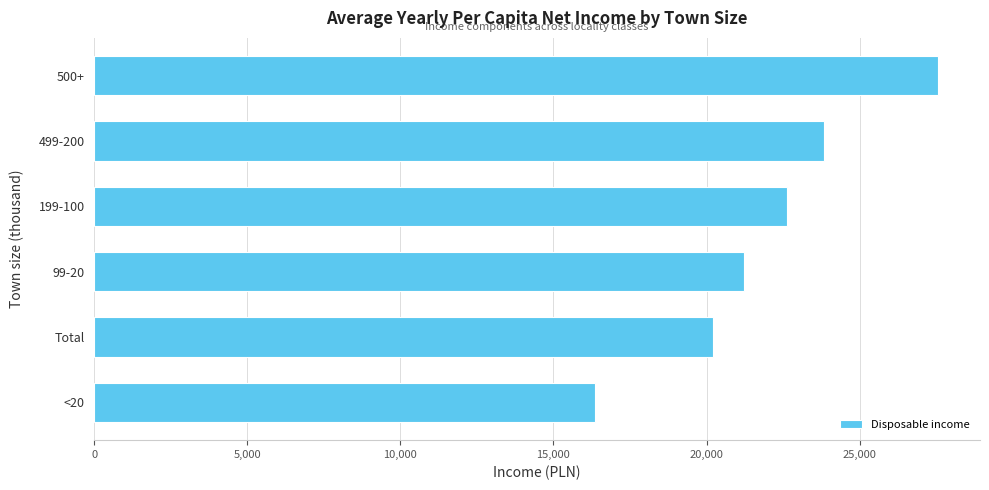

Rank the categories by value from highest to lowest.

500+, 499-200, 199-100, 99-20, Total, <20